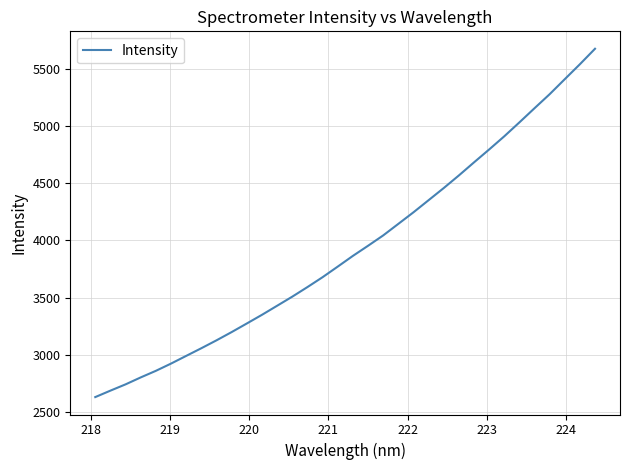

What is the sum of all values?

133741.9